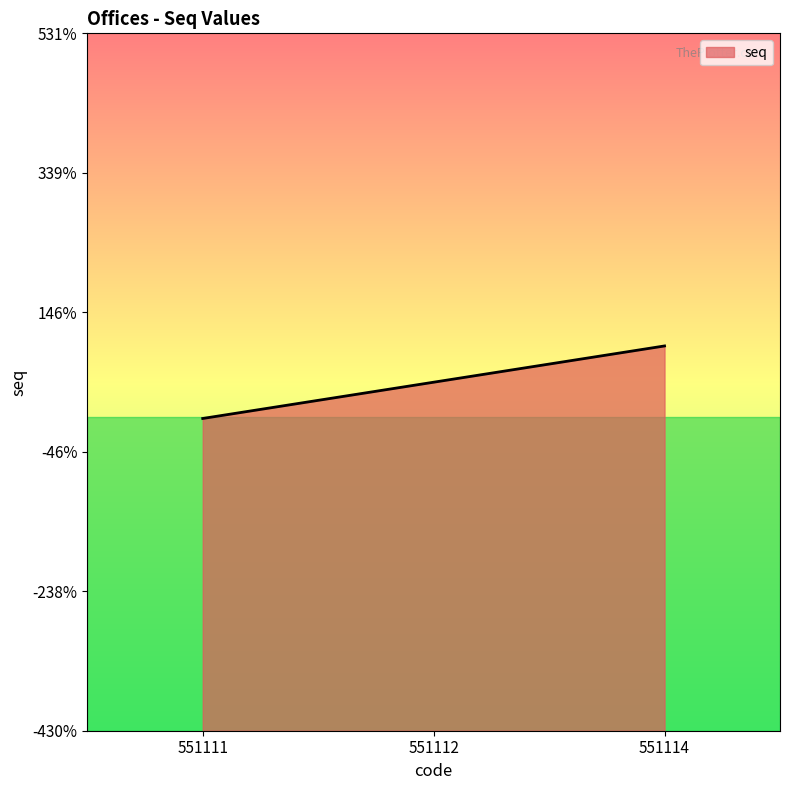

The chart shows a value of 2391 at 551114. True or false?

False